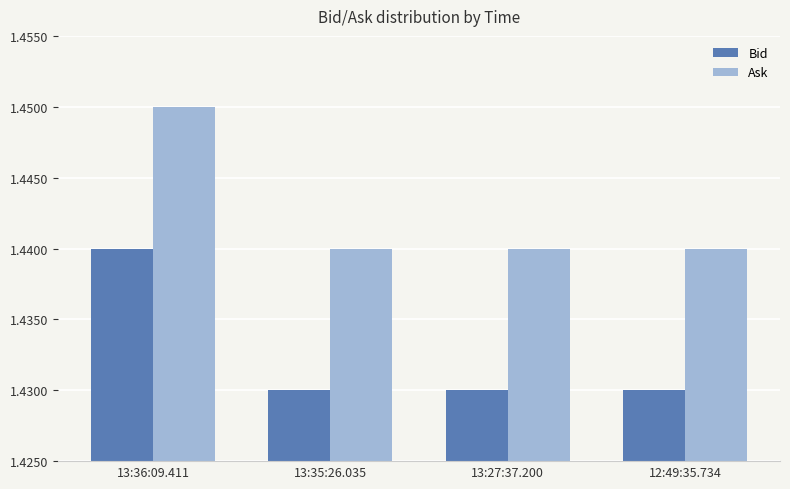

What is the sum of the Ask values at 13:35:26.035 and 13:27:37.200?

2.9